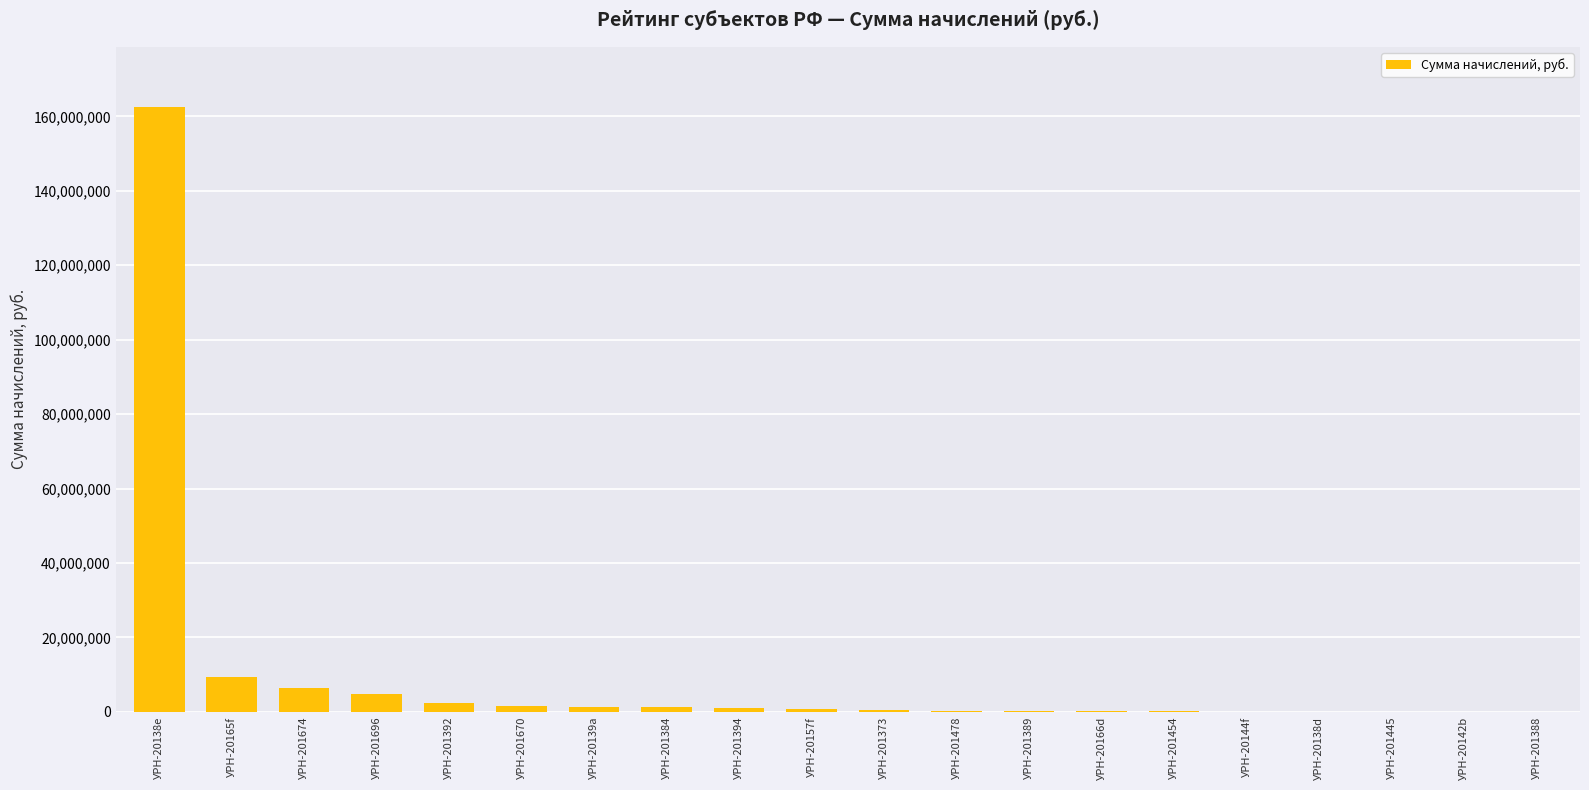

Approximately how many times larger is the value at УРН-201674 compared to УРН-20142b?

206.1